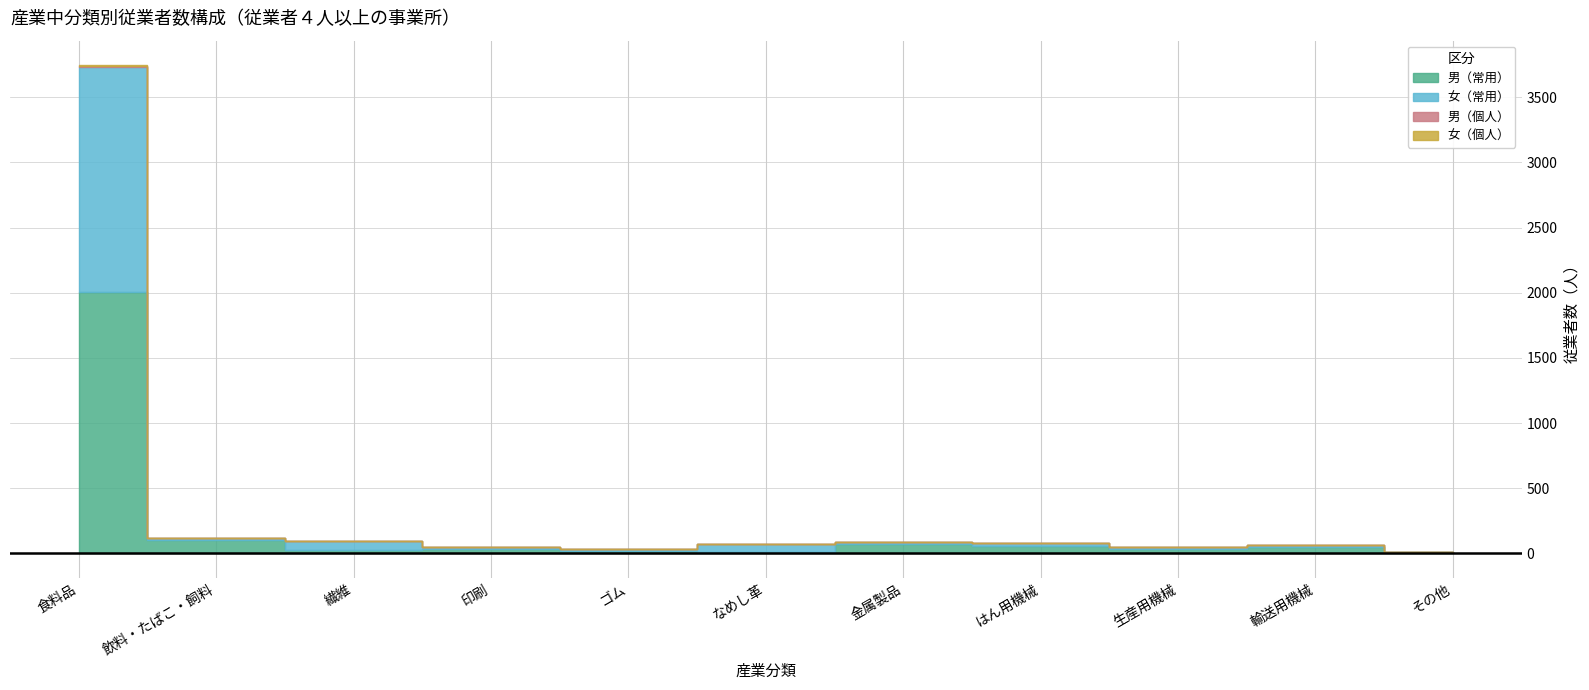

What is the total value across all series at 印刷?

47